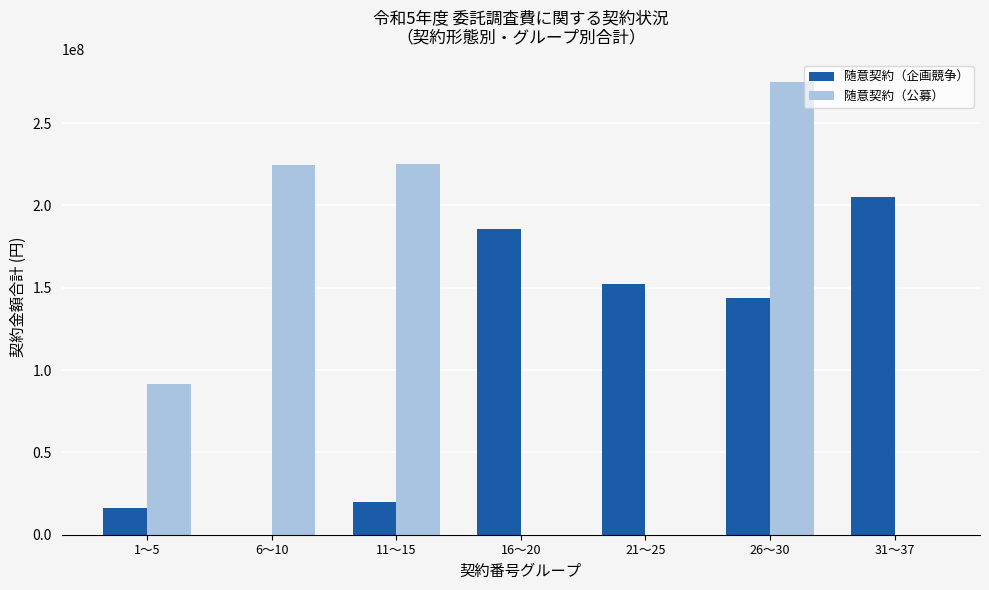

Which category has the highest value in the 随意契約（公募） series?

26〜30